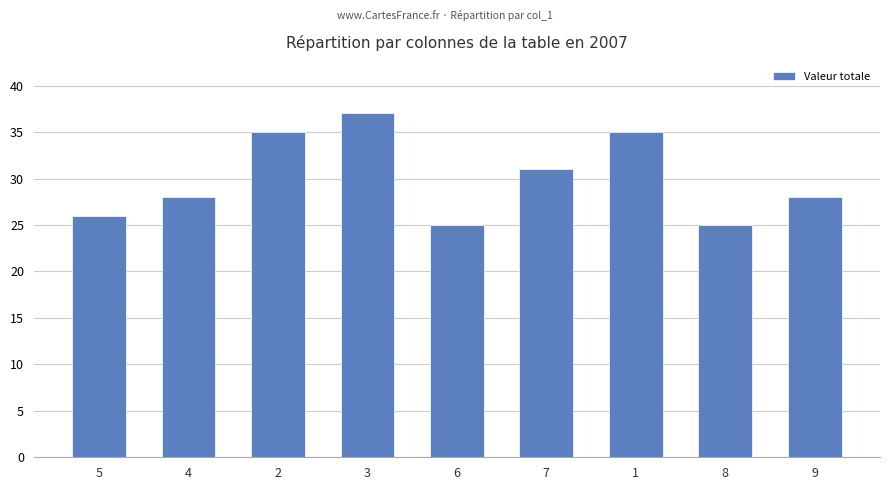

What is the ratio of the value at 4 to the value at 3?

0.8